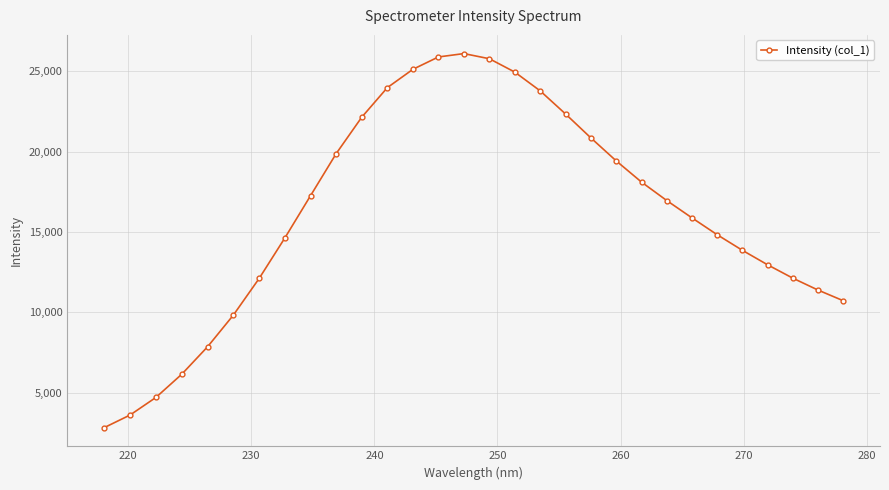

What is the minimum value shown in the chart?

2815.2